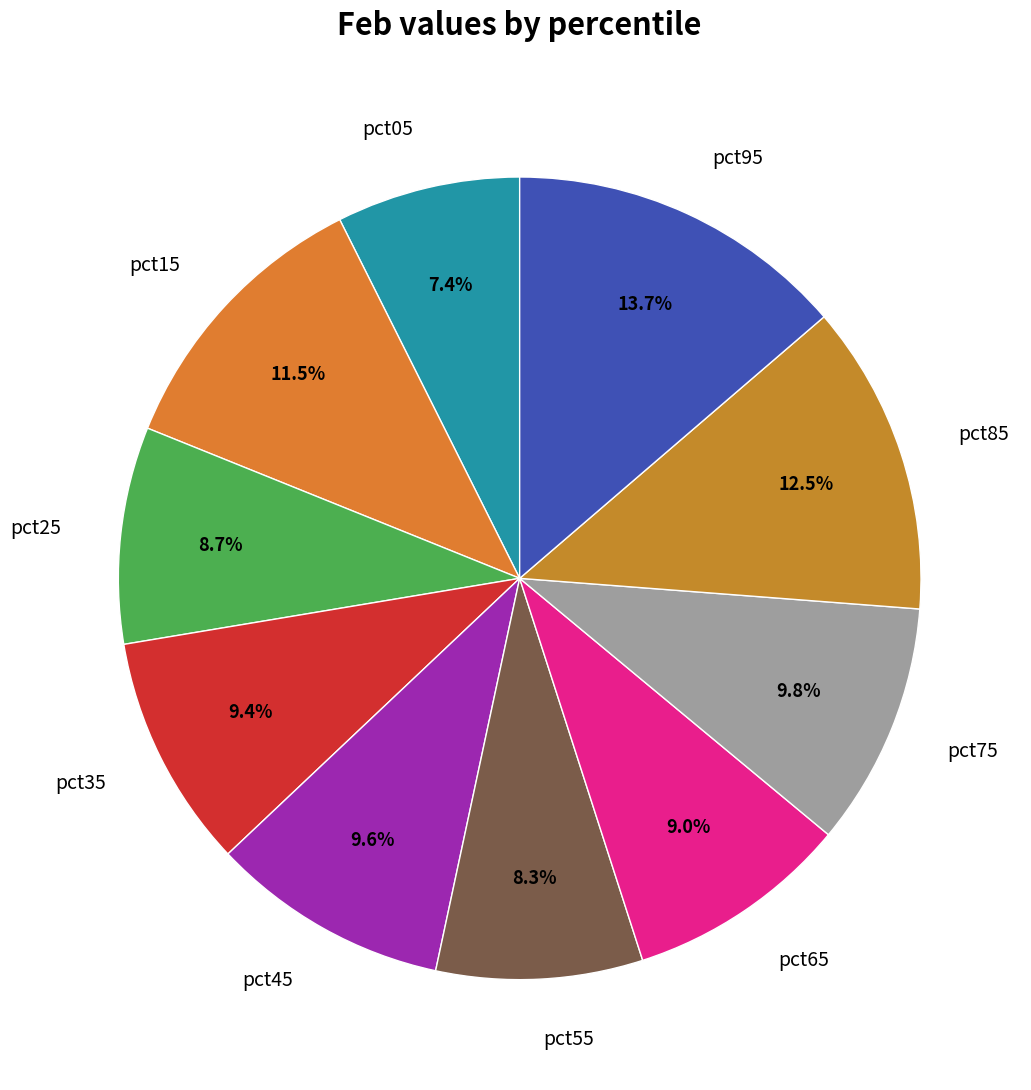

To the nearest percent, what is the average slice percentage?

10%